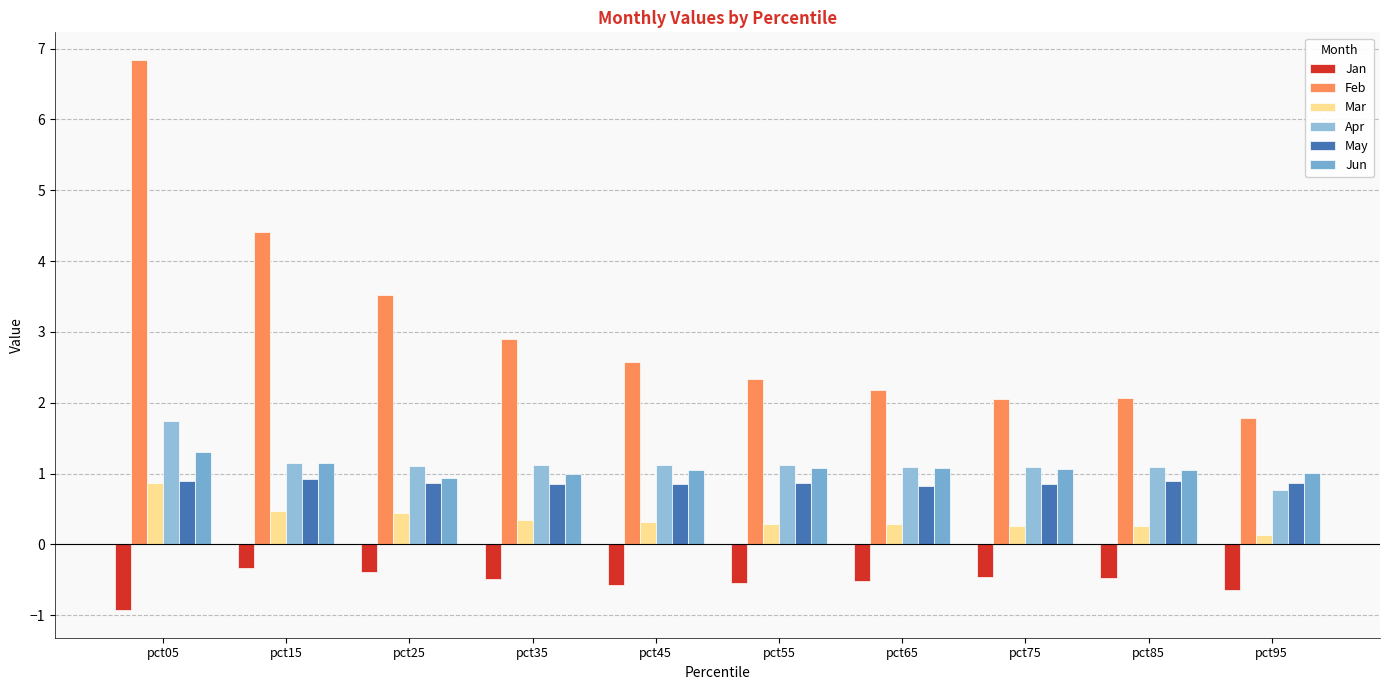

How many data points does each series have?

10